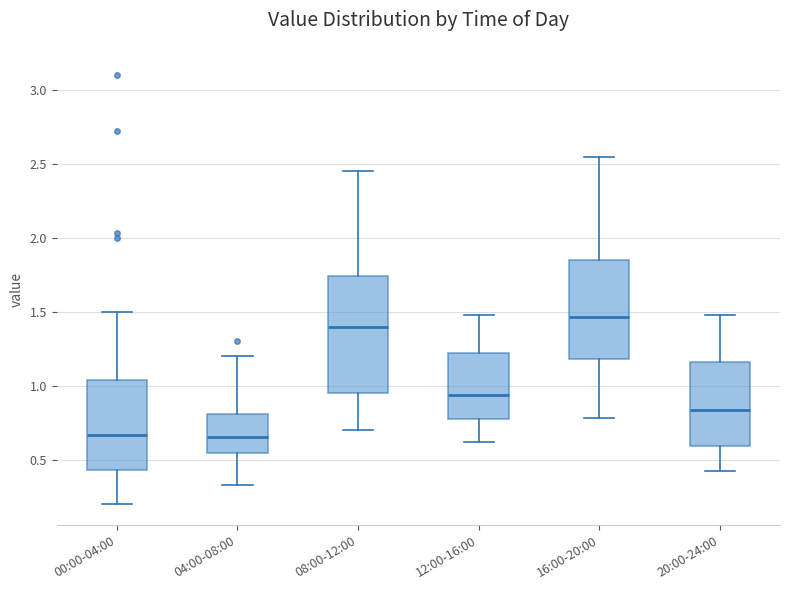

Reading left to right, read every box against the y-axis: the position of its median line, the range the box covers, and the ends of its whiskers. The values are not printed on the chart, so give them approximately, as read against the axis.

00:00-04:00: median 0.65, box 0.45 to 1.05, whiskers 0.20 to 1.50
04:00-08:00: median 0.65, box 0.55 to 0.80, whiskers 0.35 to 1.20
08:00-12:00: median 1.40, box 0.95 to 1.75, whiskers 0.70 to 2.45
12:00-16:00: median 0.95, box 0.80 to 1.20, whiskers 0.60 to 1.50
16:00-20:00: median 1.45, box 1.20 to 1.85, whiskers 0.80 to 2.55
20:00-24:00: median 0.85, box 0.60 to 1.15, whiskers 0.40 to 1.50